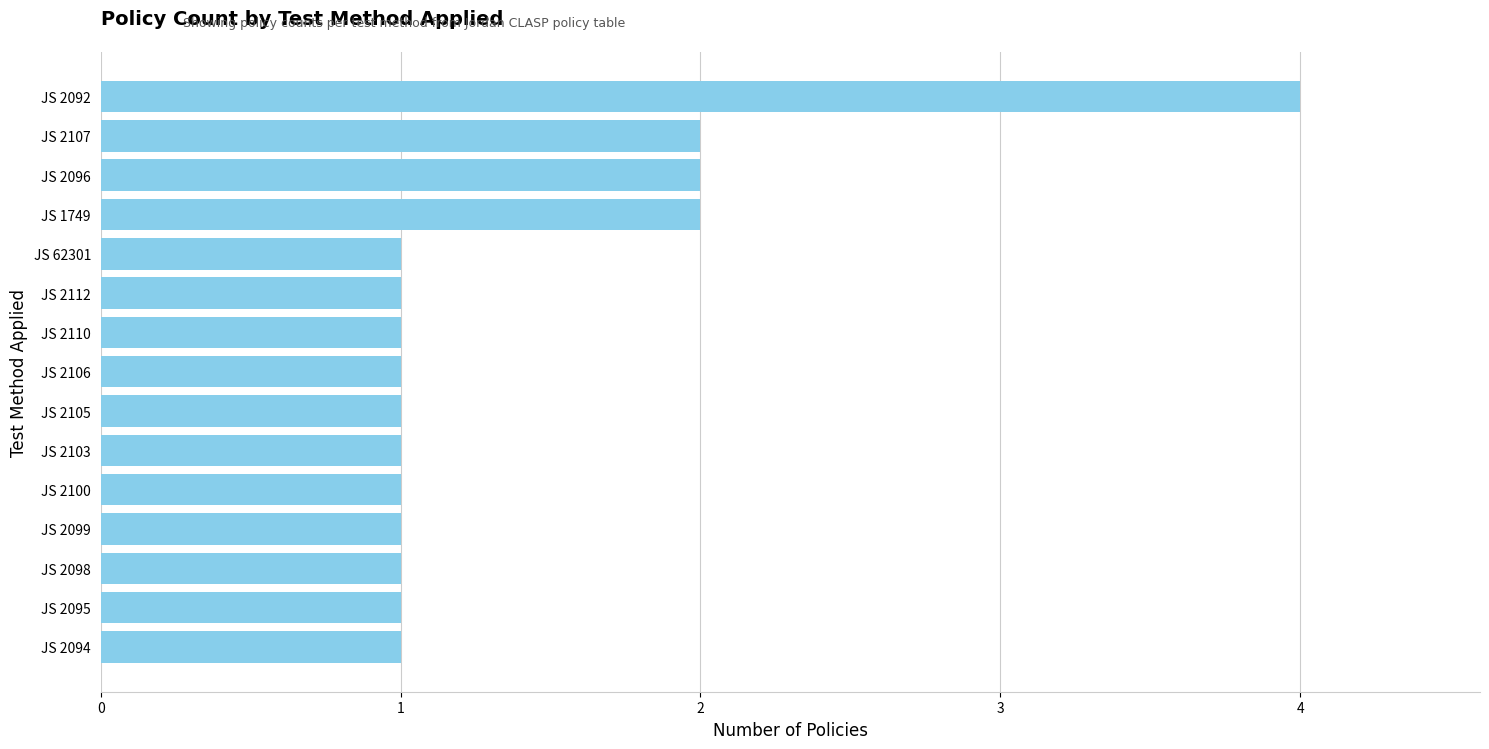

Count the values in the range 1 to 2.

14